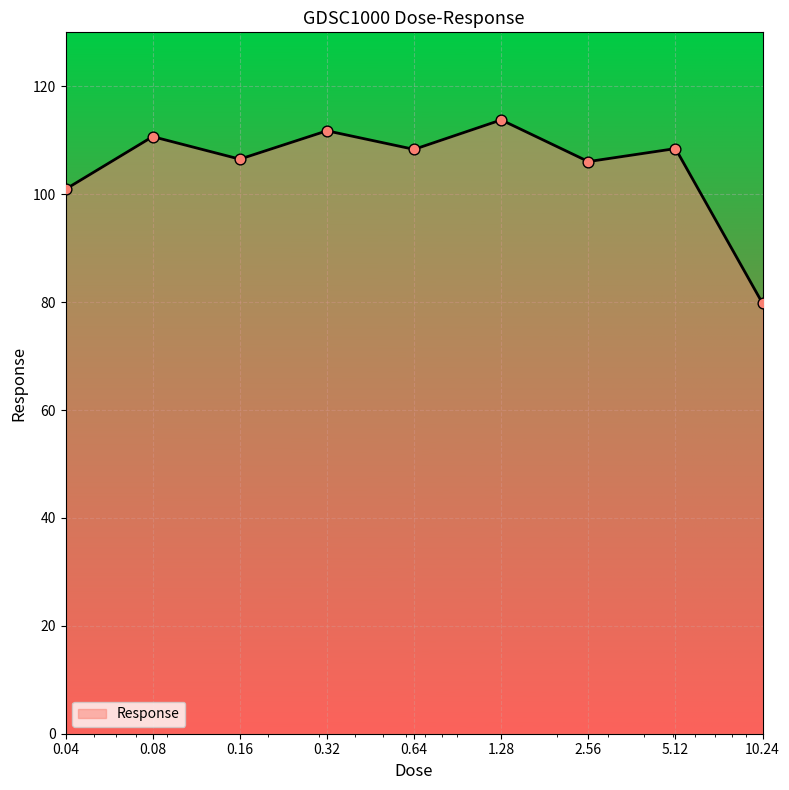

What is the difference between the maximum and minimum values?

34.0